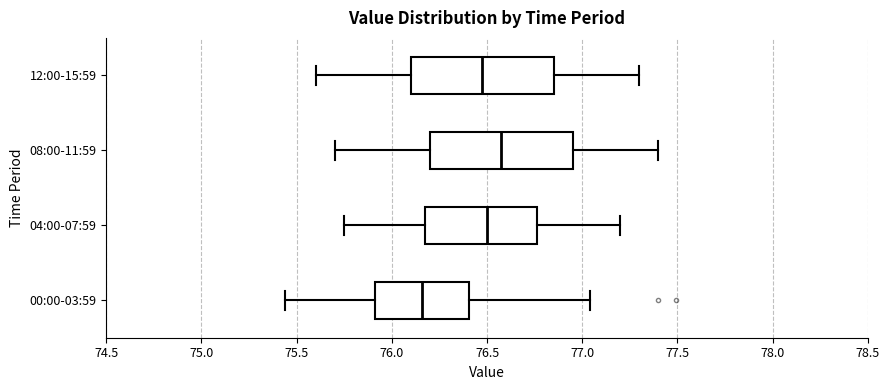

Where does the left whisker of the box for 08:00-11:59 end on the x-axis? The values are not printed on the chart, so give them approximately, as read against the axis.

75.70